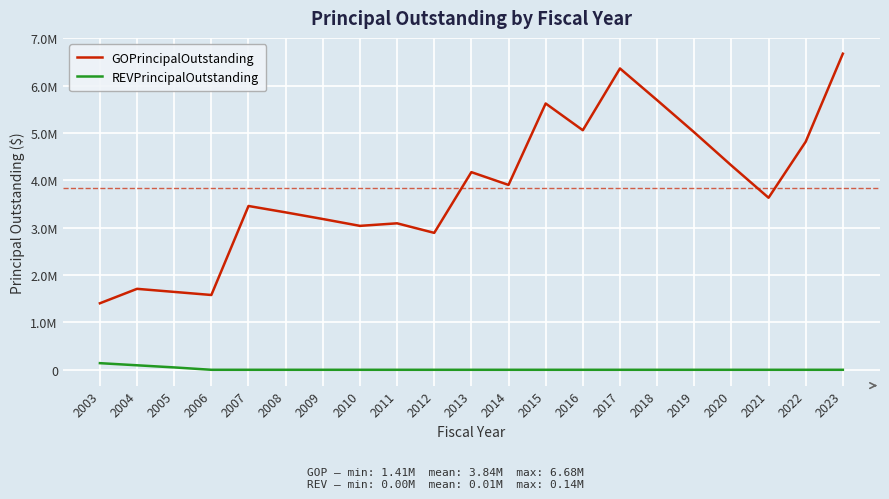

True or false: GOPrincipalOutstanding has a value of 3185000.0 at 2009.

True